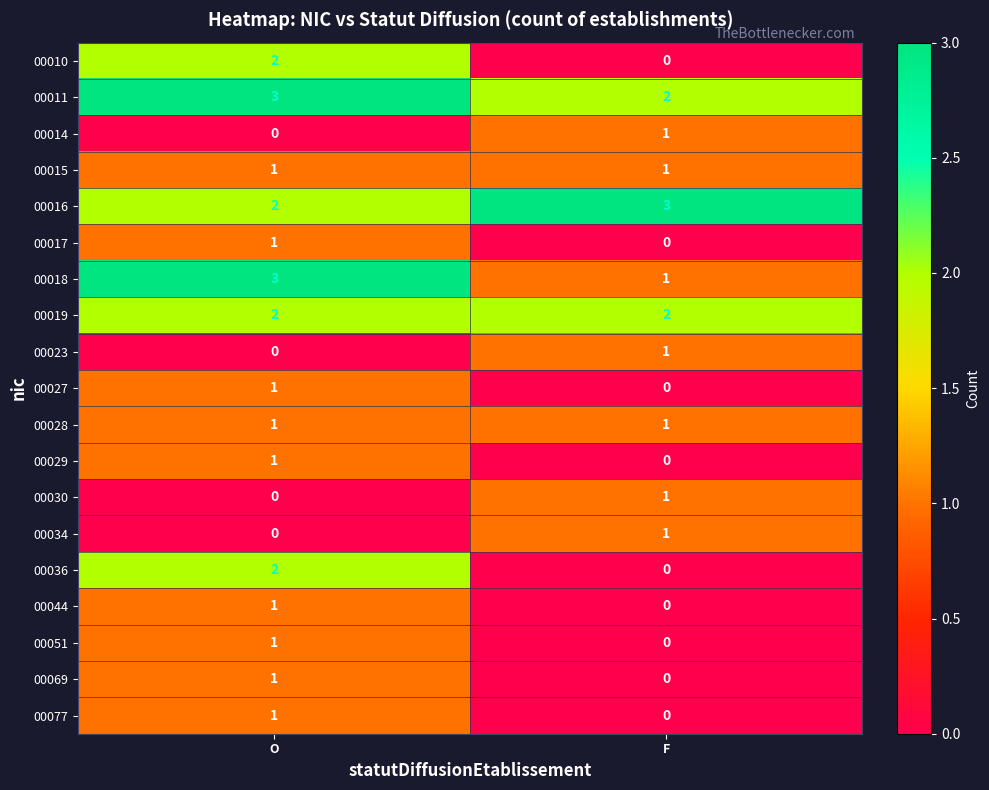

Which category has the lowest value in the 00014 series?

O